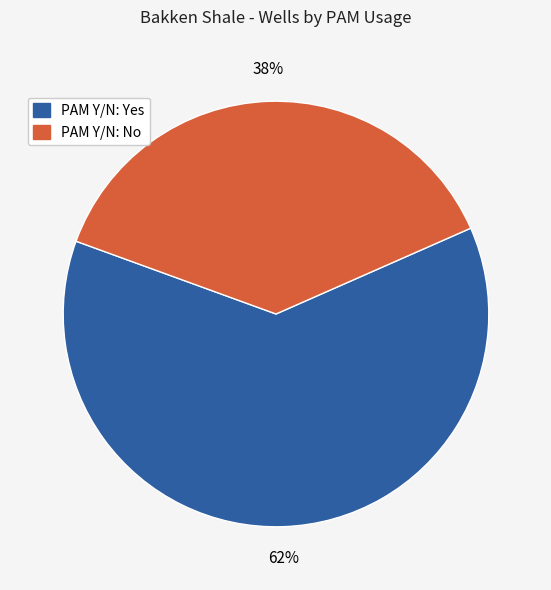

To the nearest percent, what is the average slice percentage?

50%